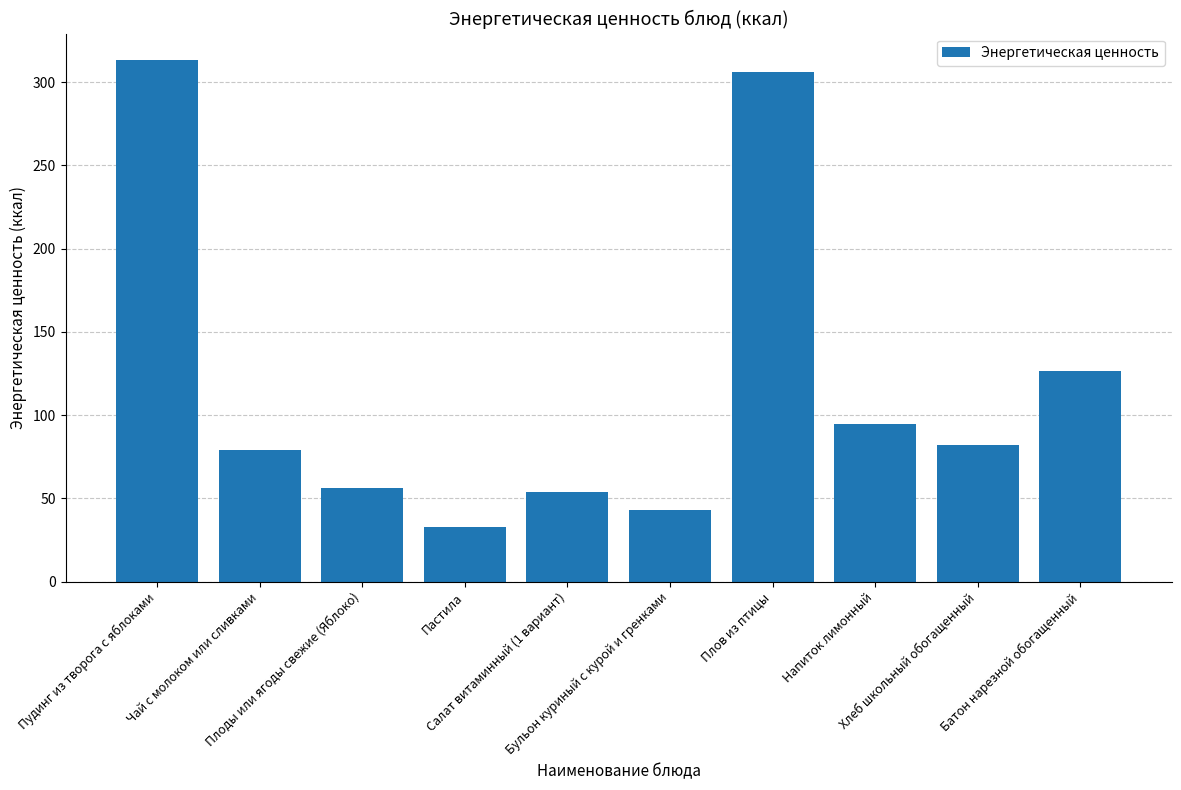

Are the bars horizontal?

No